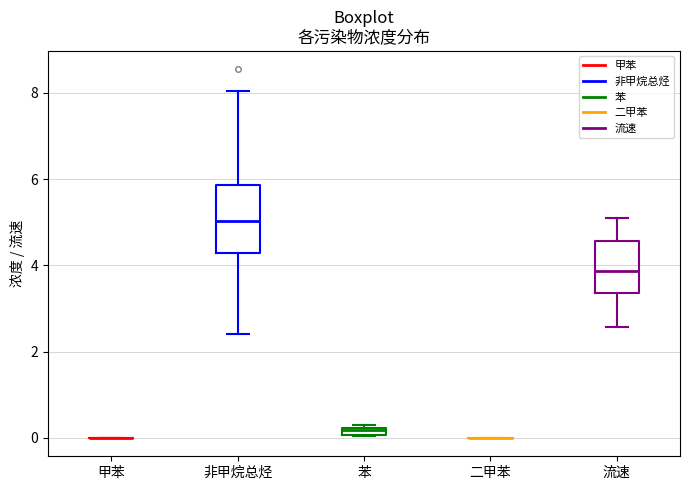

Comparing the boxes themselves (not the whiskers), which one is the tallest?

非甲烷总烃